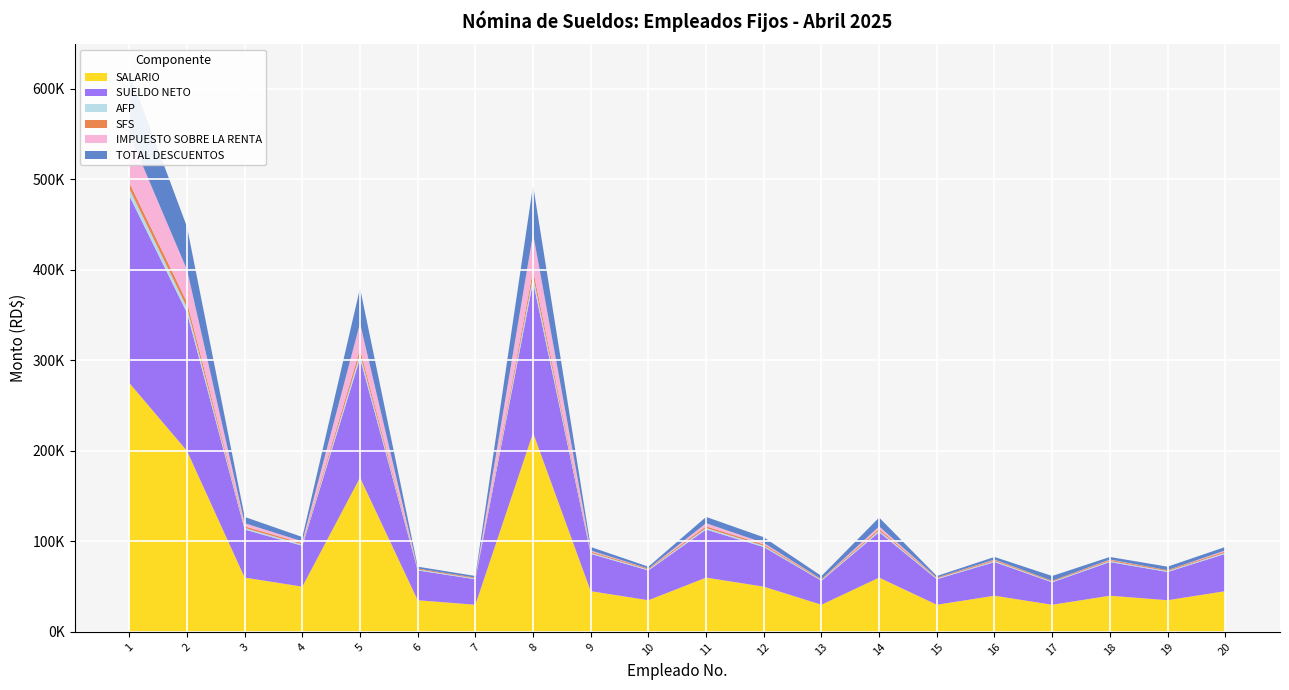

Reading left to right, what are all the values shown in this chart?

AFP: 1=7892.5	2=5740.0	3=1722.0	4=1435.0	5=4893.4	6=1004.5	7=861.0	8=6314.0	9=1291.5	10=1004.5	11=1722.0	12=1435.0	13=861.0	14=1722.0	15=861.0	16=1148.0	17=861.0	18=1148.0	19=1004.5	20=1291.5
TOTAL DESCUENTOS: 1=68219.1	2=47472.9	3=6940.7	4=4834.0	5=38790.3	6=2093.5	7=1798.0	8=53285.2	9=3832.8	10=2093.5	11=6940.7	12=6292.1	13=3513.5	14=9802.4	15=1798.0	16=2831.7	17=5228.9	18=2831.7	19=3809.0	20=3832.8
SUELDO NETO: 1=206780.9	2=152527.1	3=53059.3	4=45166.0	5=131709.7	6=32906.5	7=28202.0	8=166714.8	9=41167.2	10=32906.5	11=53059.3	12=43707.9	13=26486.5	14=50197.6	15=28202.0	16=37168.3	17=24771.1	18=37168.3	19=31191.0	20=41167.2
IMPUESTO SOBRE LA RENTA: 1=53712.5	2=35627.9	3=3486.7	4=1854.0	5=28688.7	6=0.0	7=0.0	8=40357.1	9=1148.3	10=0.0	11=3486.7	12=1596.7	13=0.0	14=2800.5	15=0.0	16=442.6	17=0.0	18=442.6	19=0.0	20=1148.3
SALARIO: 1=275000.0	2=200000.0	3=60000.0	4=50000.0	5=170500.0	6=35000.0	7=30000.0	8=220000.0	9=45000.0	10=35000.0	11=60000.0	12=50000.0	13=30000.0	14=60000.0	15=30000.0	16=40000.0	17=30000.0	18=40000.0	19=35000.0	20=45000.0
SFS: 1=6589.1	2=6080.0	3=1824.0	4=1520.0	5=5183.2	6=1064.0	7=912.0	8=6589.1	9=1368.0	10=1064.0	11=1824.0	12=1520.0	13=912.0	14=1824.0	15=912.0	16=1216.0	17=912.0	18=1216.0	19=1064.0	20=1368.0